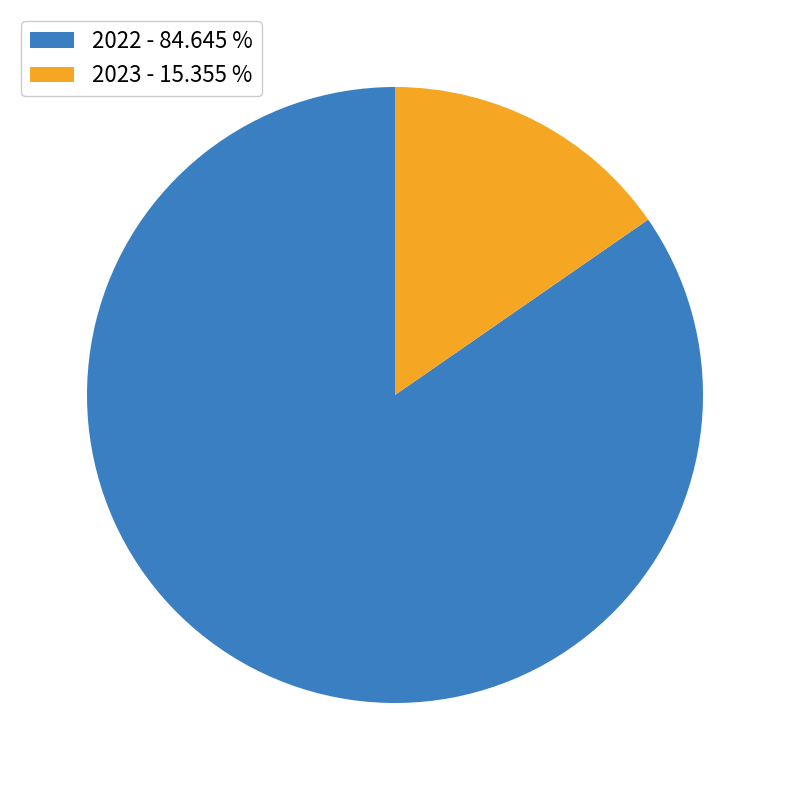

What is the smallest slice in the pie chart?

2023